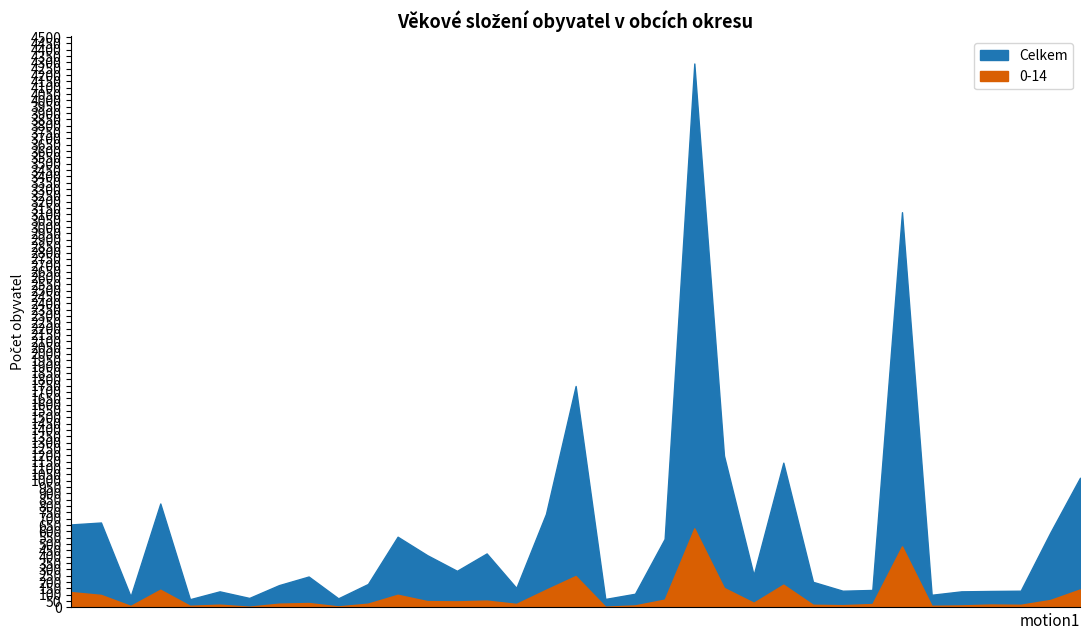

The value of 0-14 at Hromnice is 154. True or false?

True